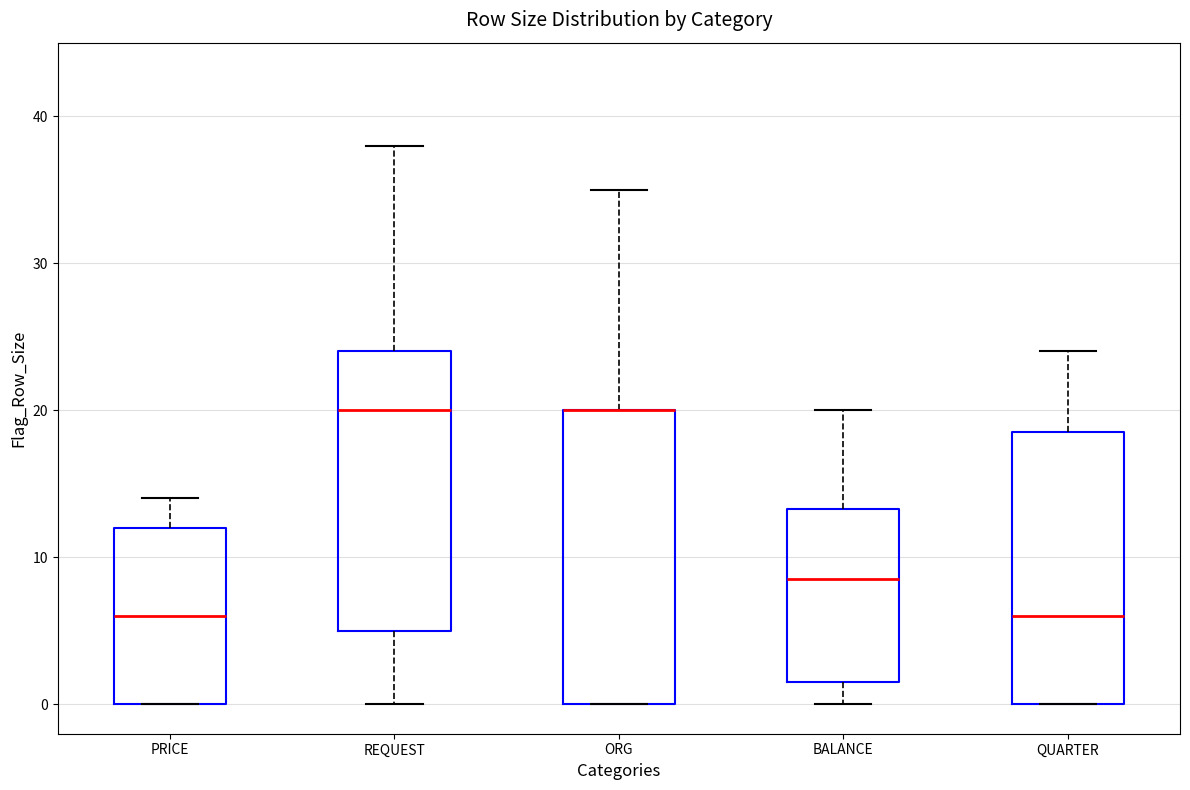

Where is the lower edge of the box for PRICE on the y-axis? The values are not printed on the chart, so give them approximately, as read against the axis.

0